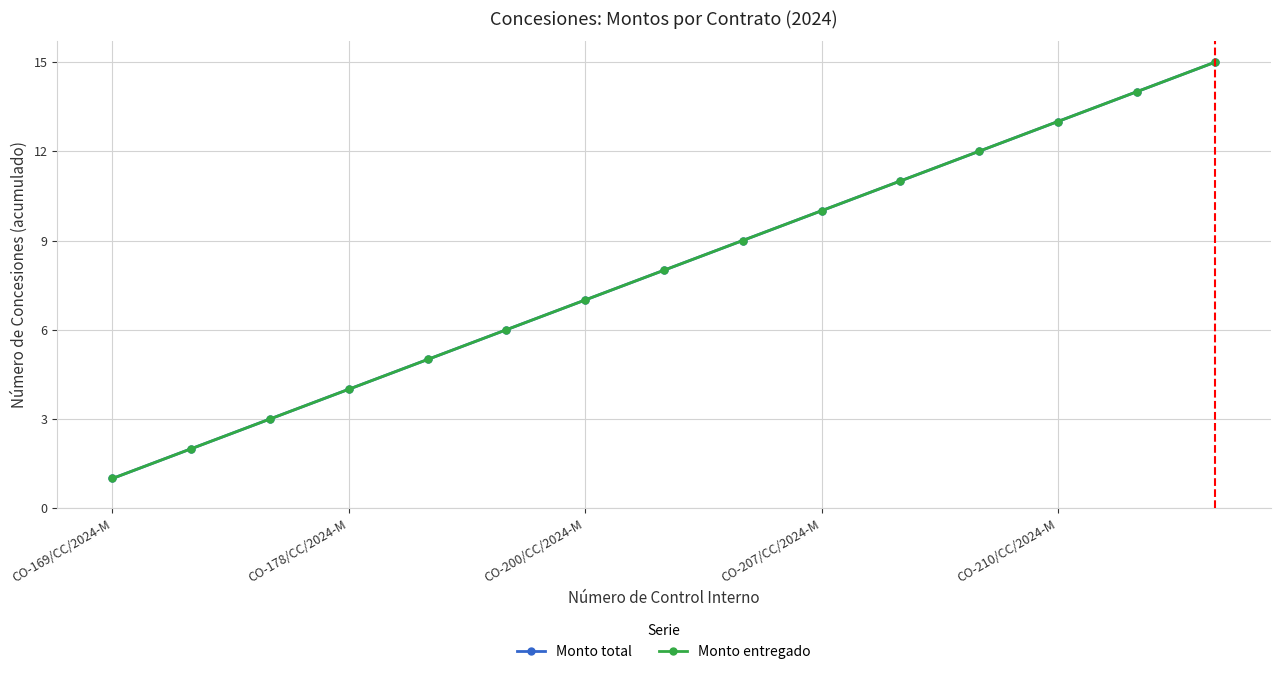

True or false: Monto entregado and Monto total cross at least once.

False